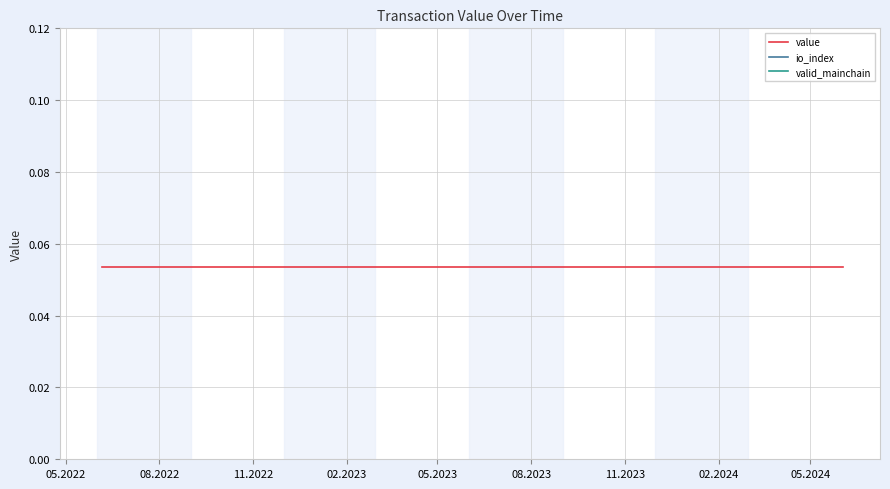

Count the number of categories in the chart.

25